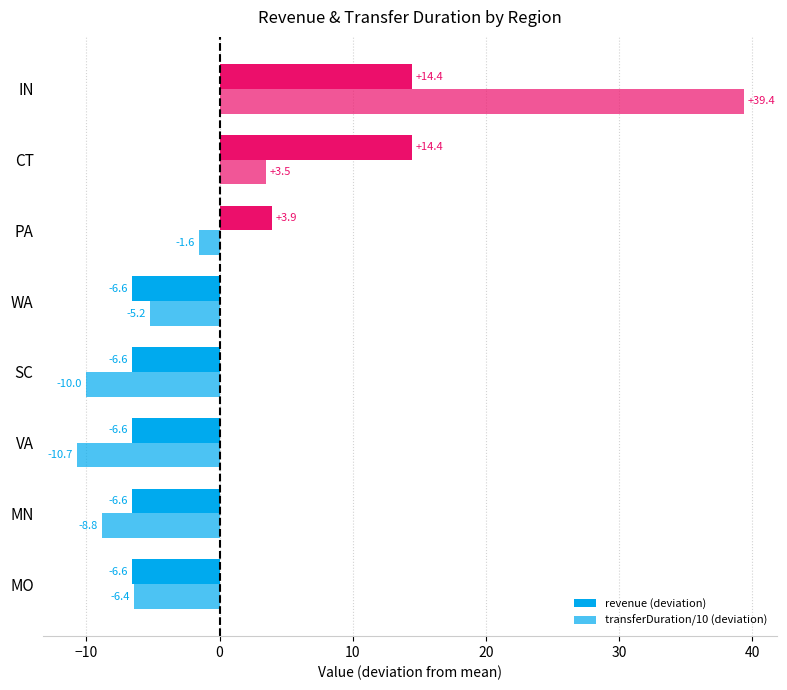

How many values in the revenue (deviation) series are below -6?

5